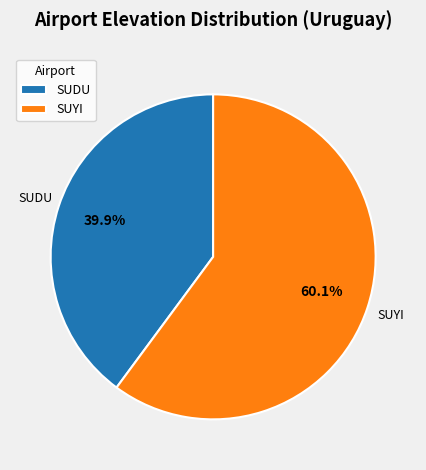

Rank the categories by value from highest to lowest.

SUYI, SUDU